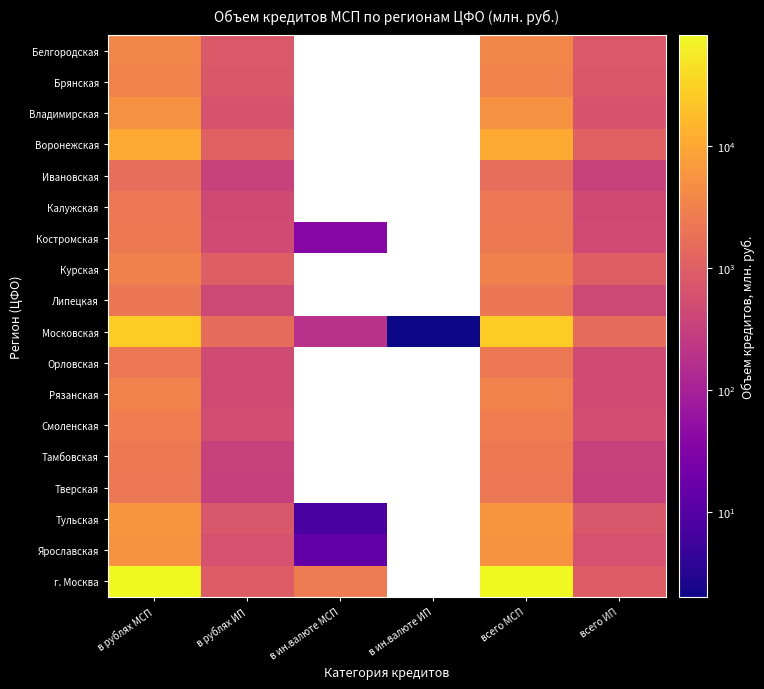

What is the difference between the maximum and minimum values in the Калужская series?

1810.0